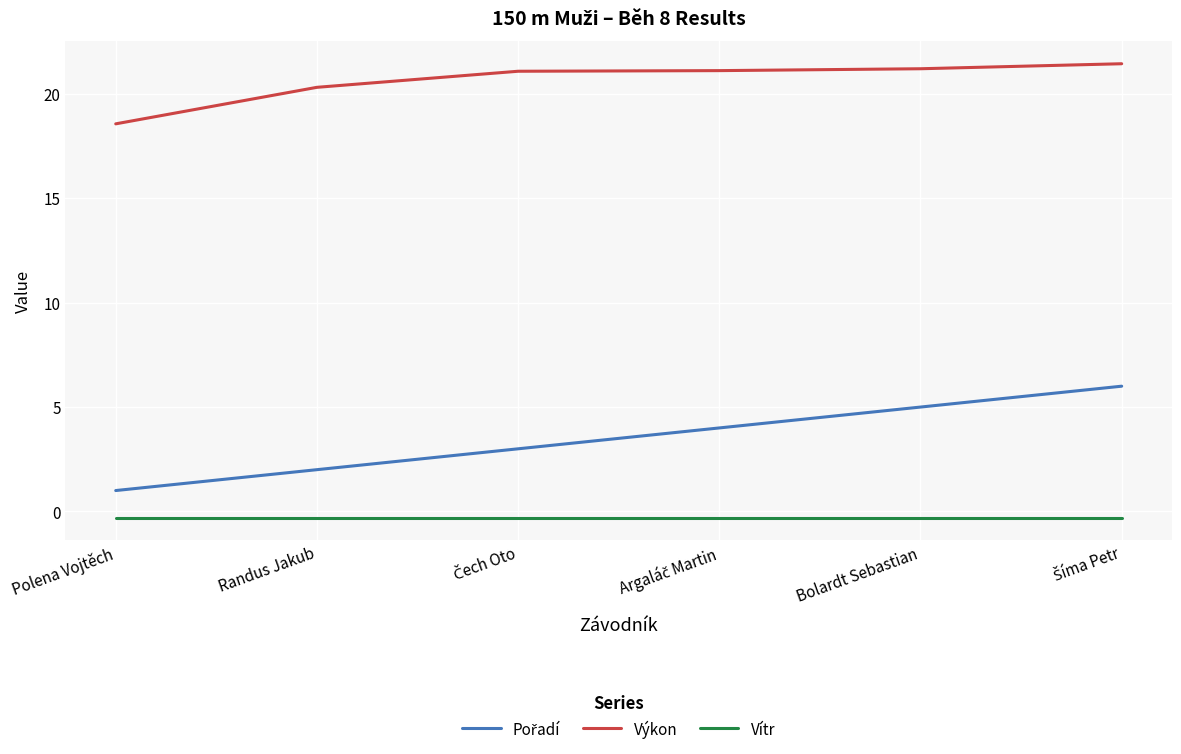

What is the sum of all Výkon values?

123.8